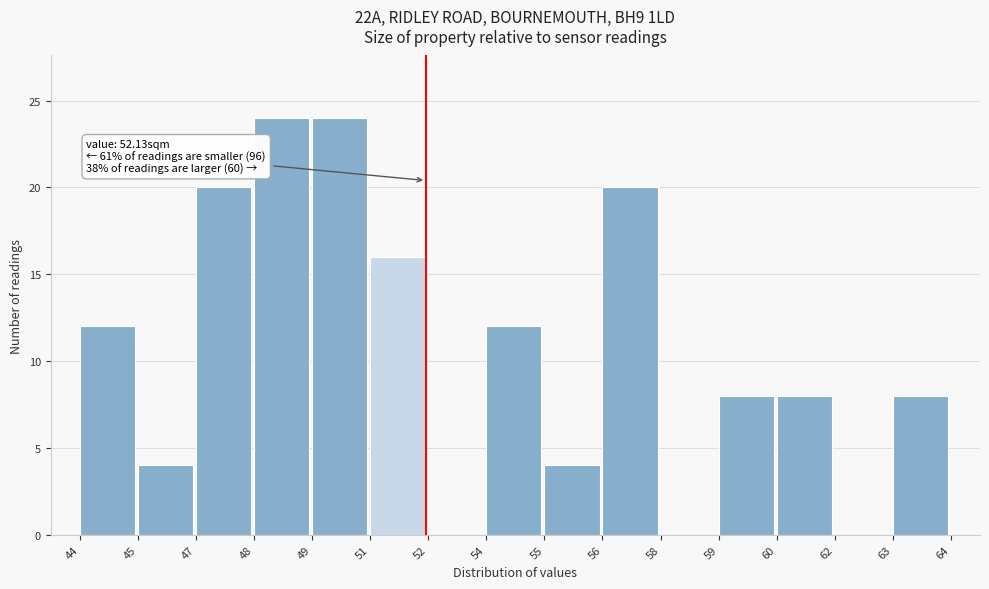

Reading right to left, extract all data points from this chart.

63=8	62=0	60=8	59=8	58=0	56=20	55=4	54=12	52=0	51=16	49=24	48=24	47=20	45=4	44=12